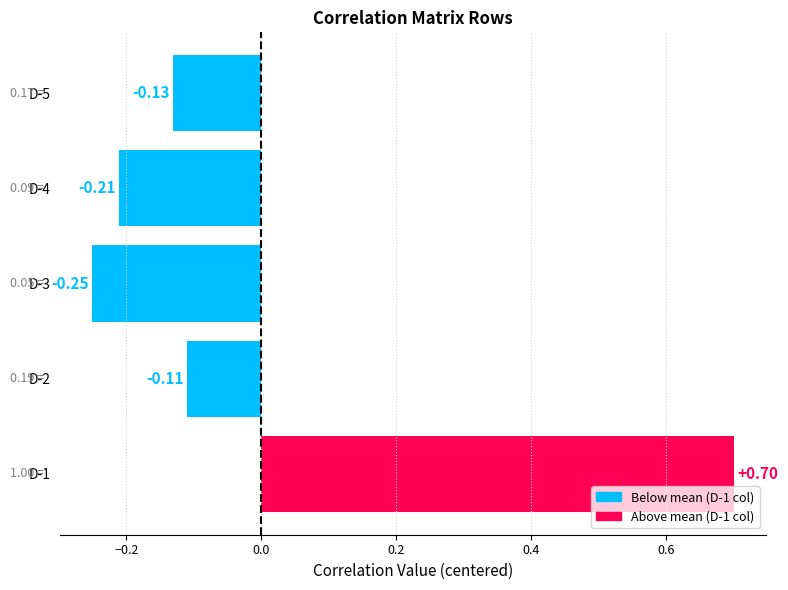

What is the sum of the values at D-3 and D-5?

-0.4